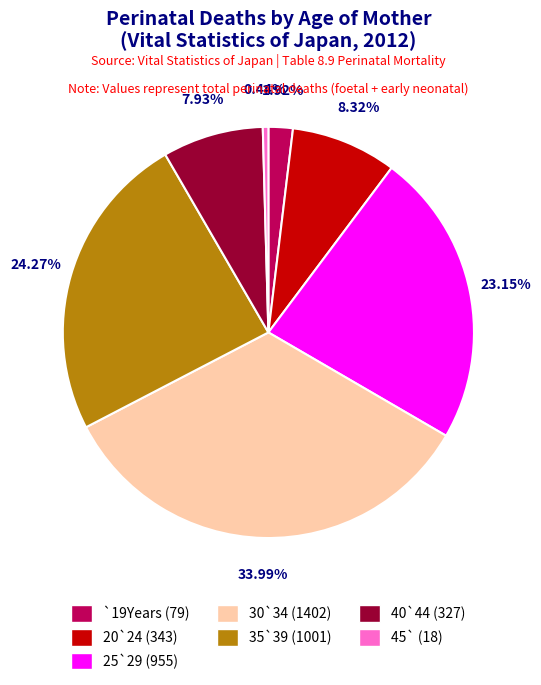

To the nearest percent, what portion does 40`44 represent?

8%